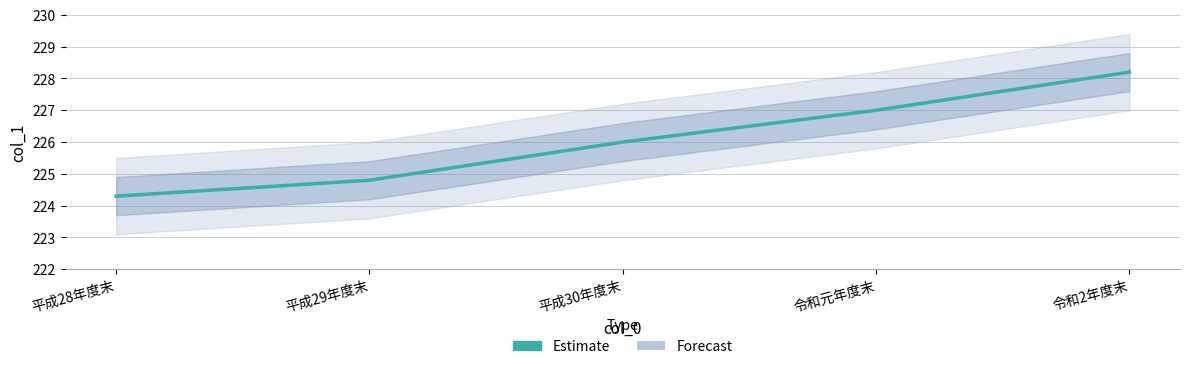

Which has a higher value, 平成29年度末 or 令和元年度末?

令和元年度末